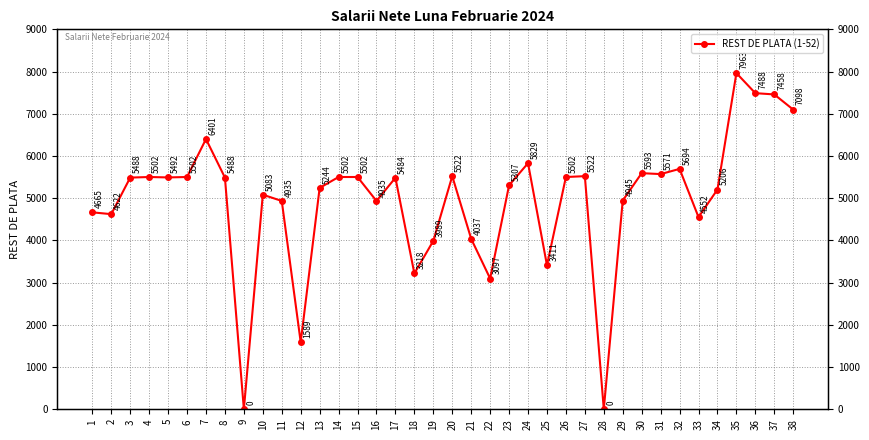

Is it true that the value at 3 is 5488?

True